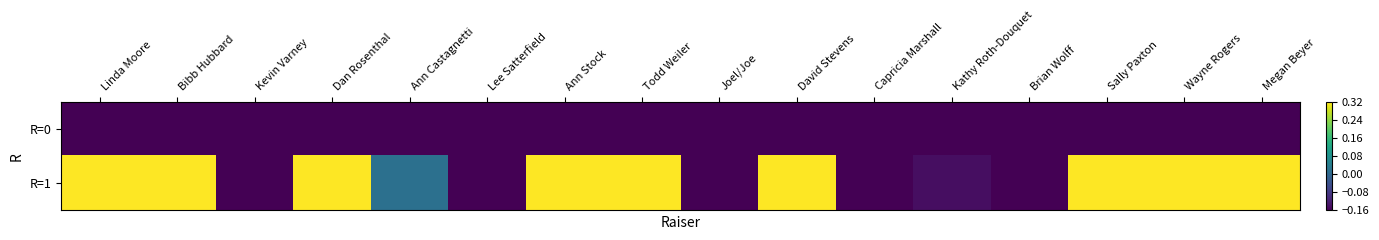

At which category is the sum across all series the highest?

Linda Moore